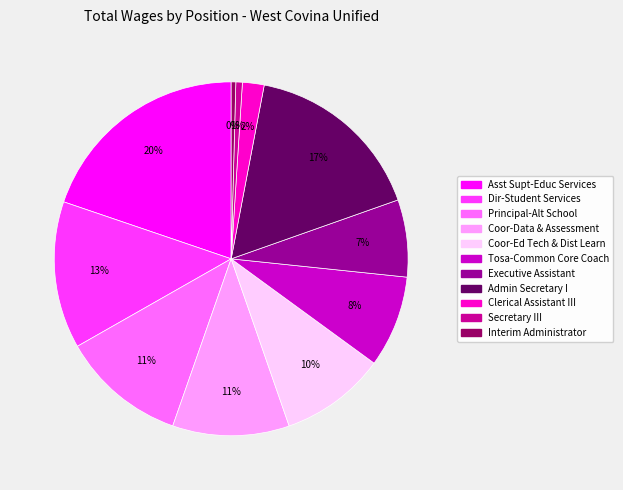

Is Admin Secretary I the majority of the pie?

No